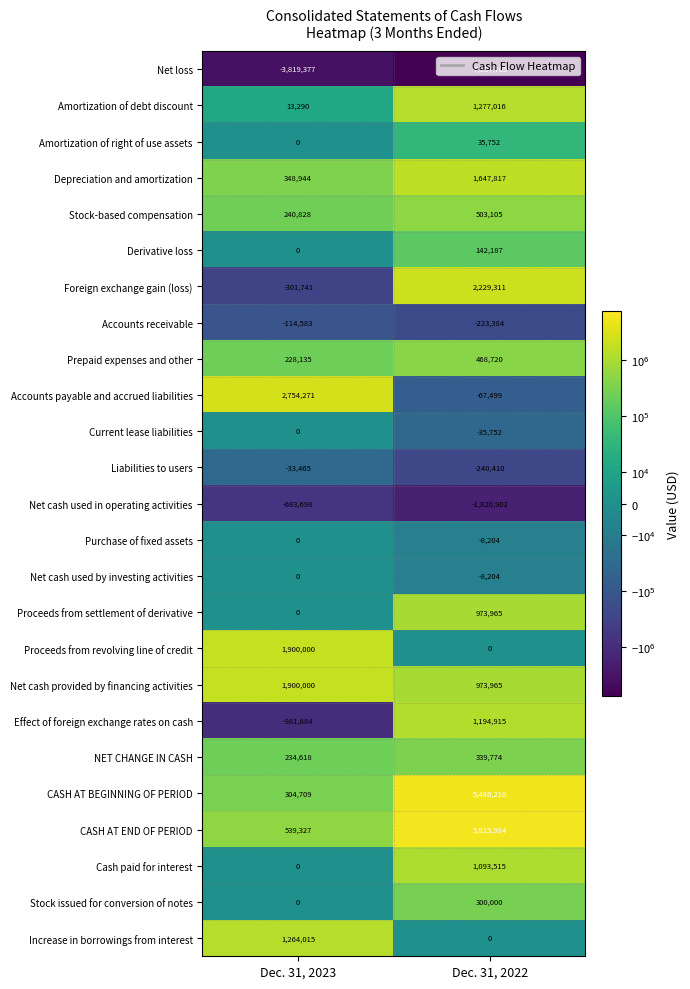

Between Dec. 31, 2023 and Dec. 31, 2022, which series saw the biggest shift?

CASH AT END OF PERIOD